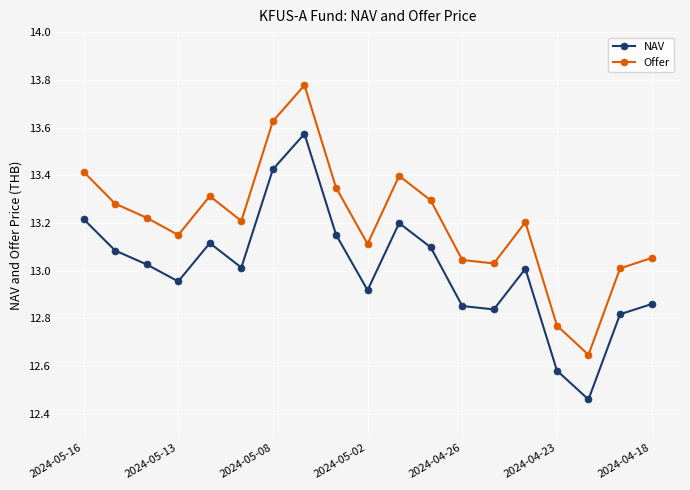

How many interior local valleys does the NAV series have?

5